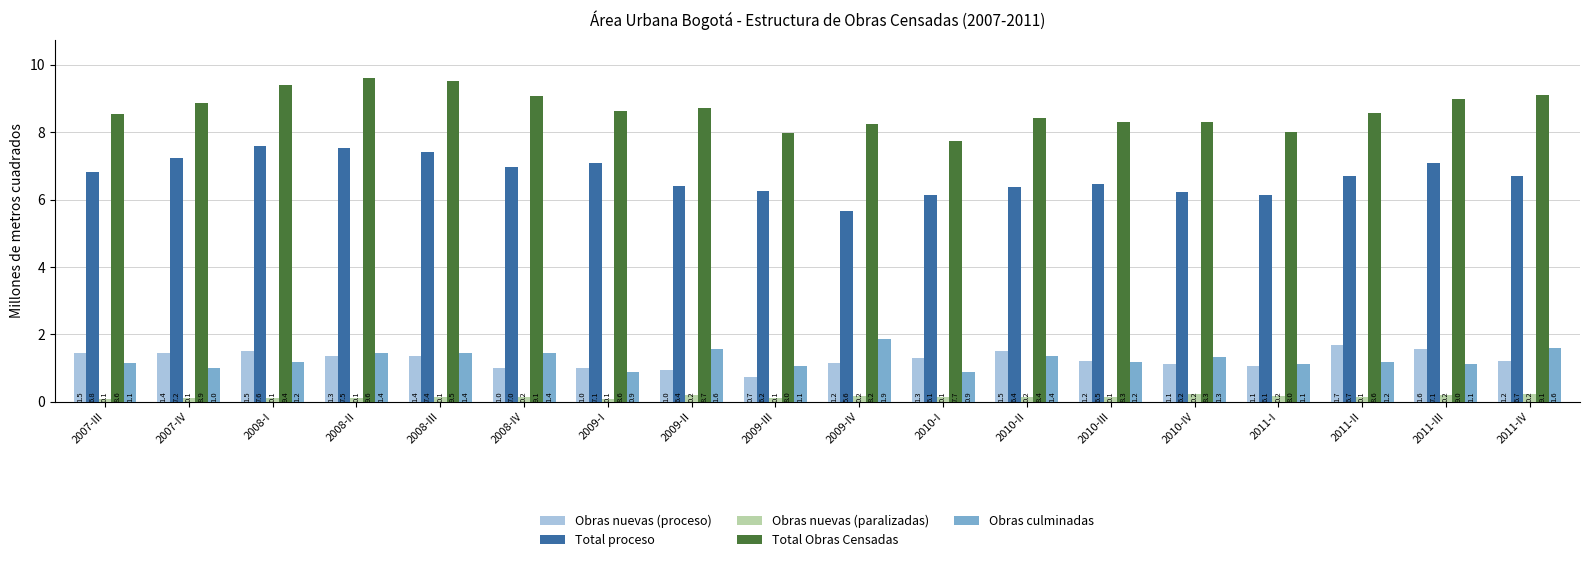

Which series has the largest range (max minus min)?

Total proceso